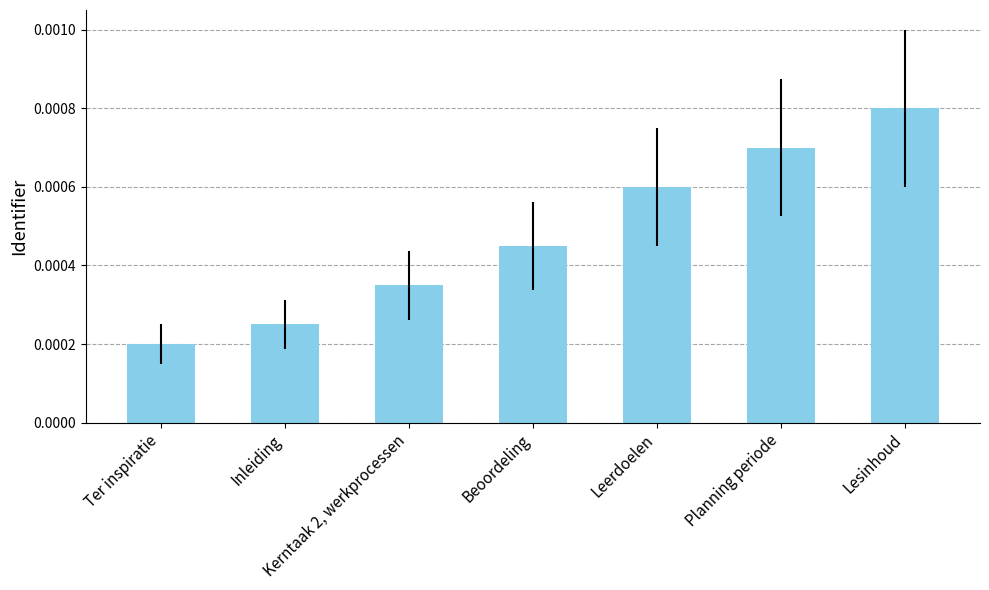

Which has a higher value, Kerntaak 2, werkprocessen or Lesinhoud?

Lesinhoud